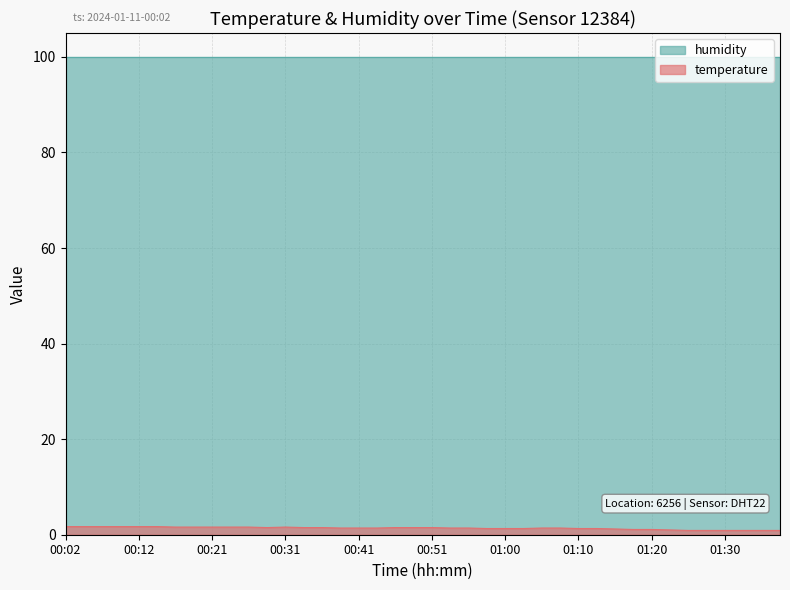

What is the sum of all values?

54.9